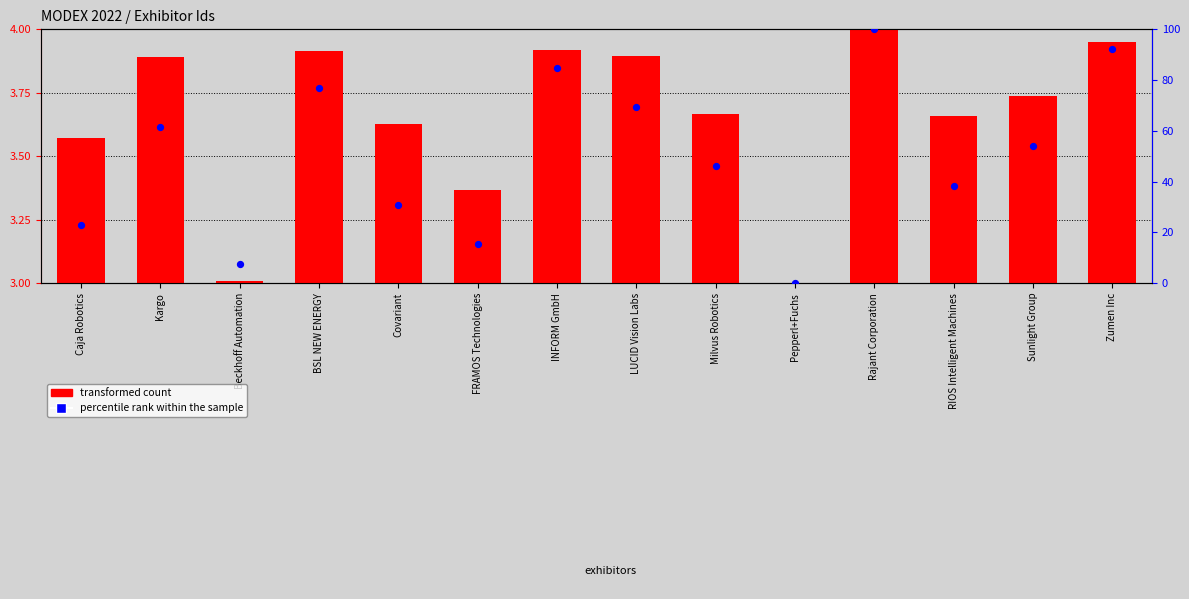

Which series contains the highest Y value?

percentile rank within the sample